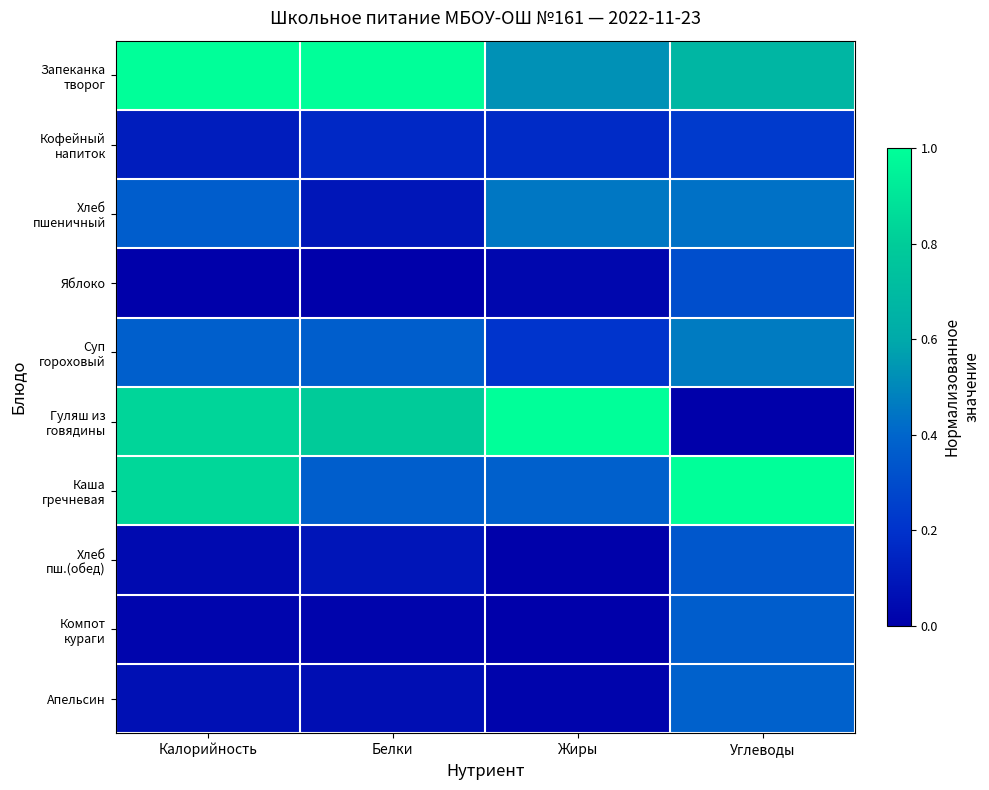

Which category has the lowest value across all series?

Калорийность